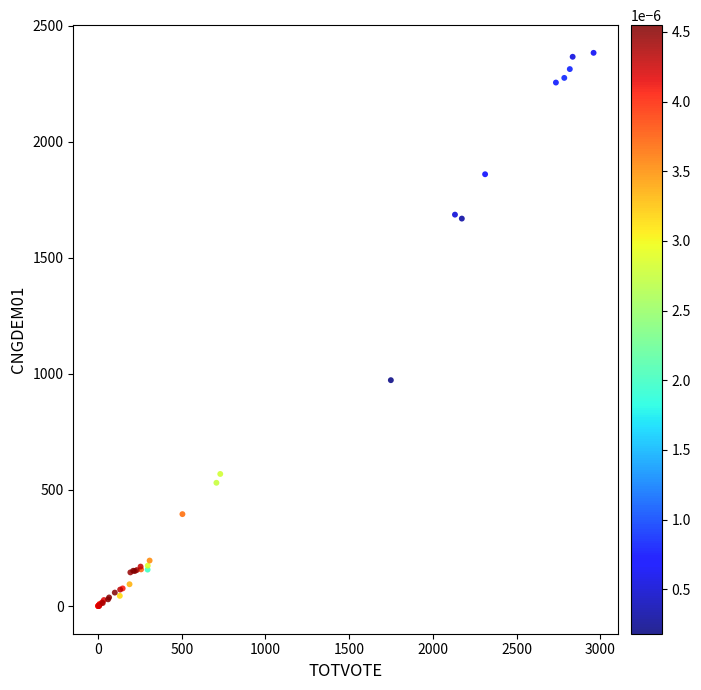

What Y value in the scatter plot is closest to 1191?

973